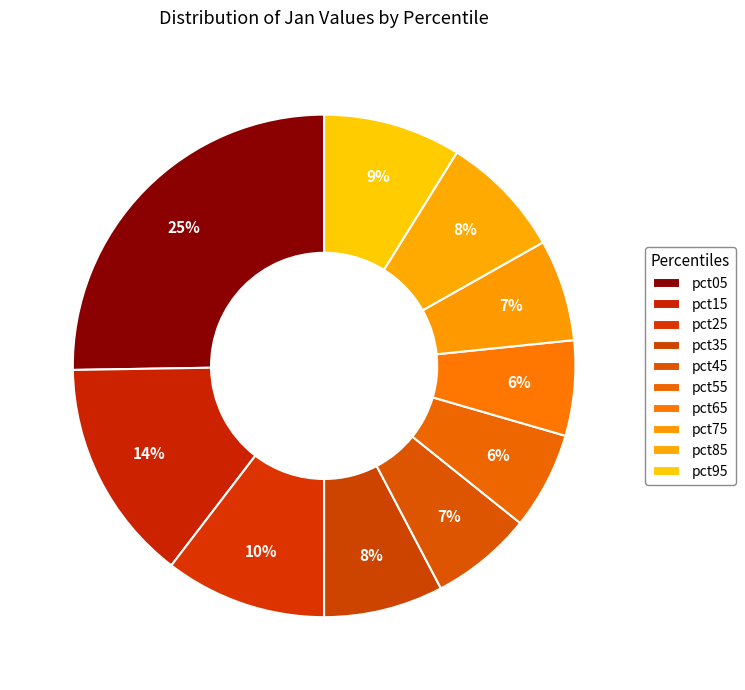

Approximately how many times larger is the value at pct45 compared to pct15?

0.5